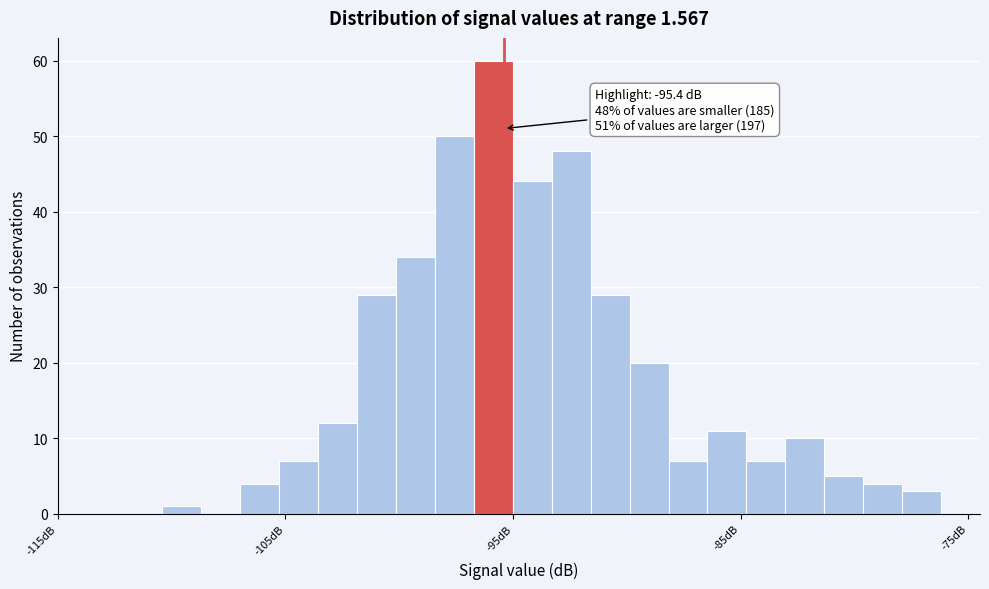

Read against the x-axis, roughly where is the centre of the tallest bar?

-96